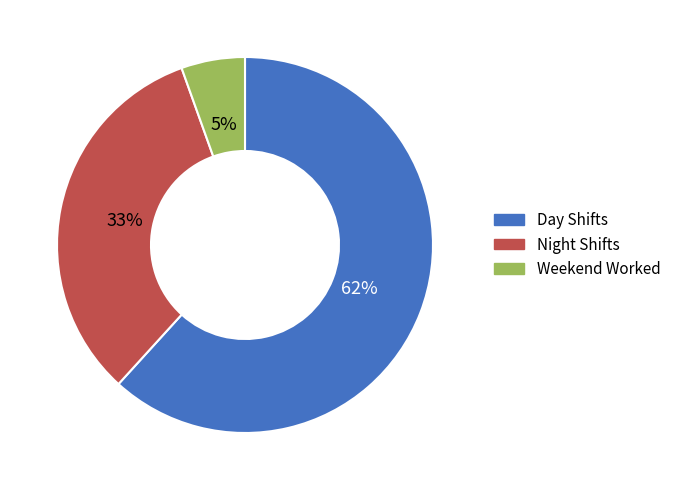

Approximately how many times larger is the value at Day Shifts compared to Night Shifts?

1.9